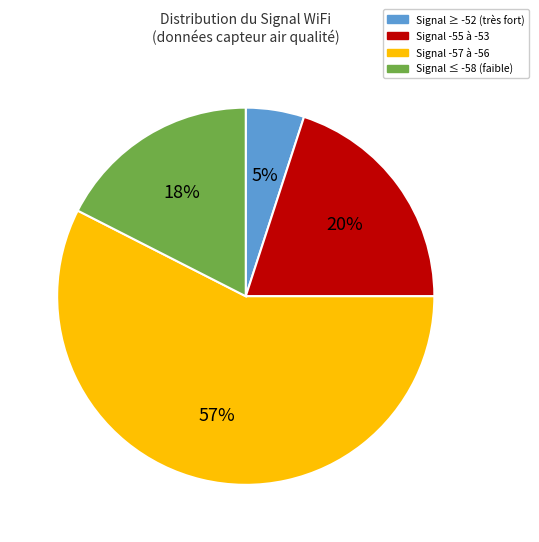

To the nearest percent, what is the average slice percentage?

25%